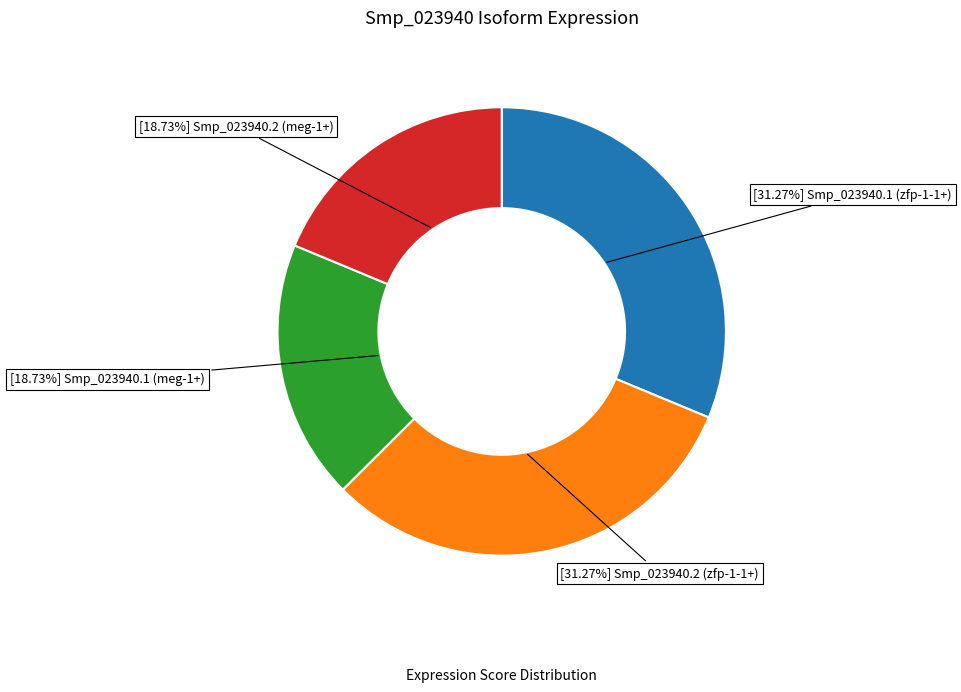

Count the number of slices in the pie.

4